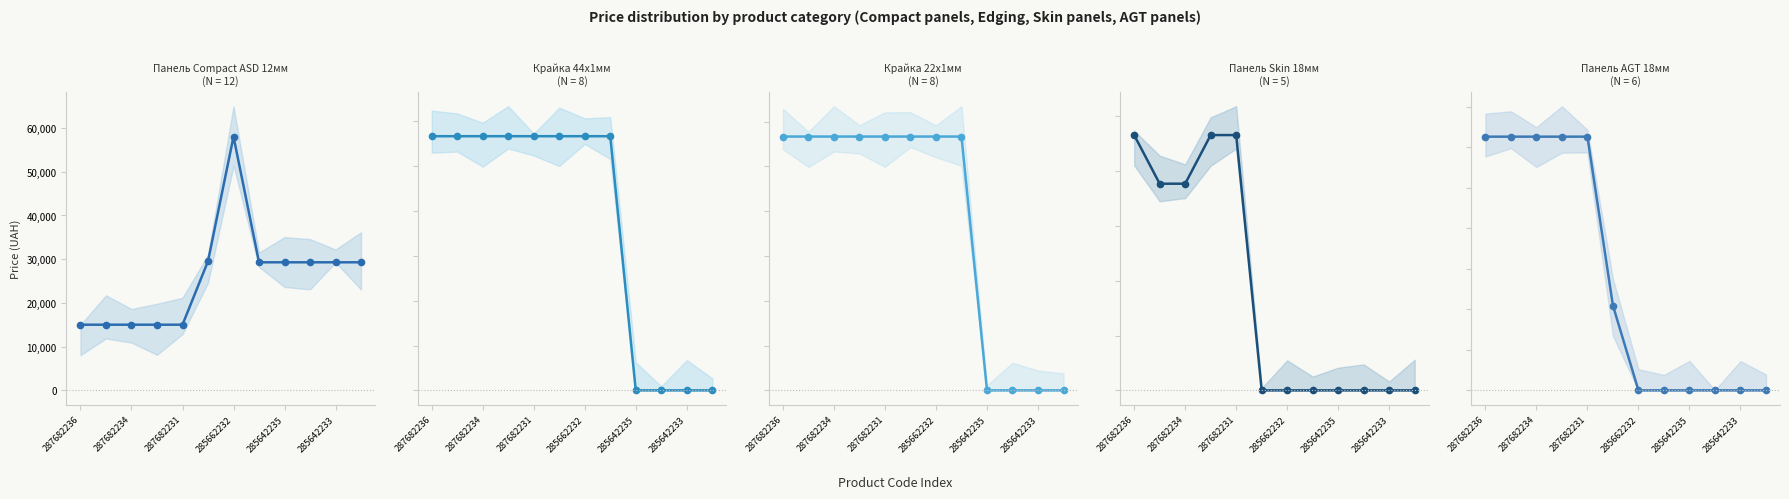

The value of Крайка 22x1мм at 285642233 is 27.9. True or false?

False